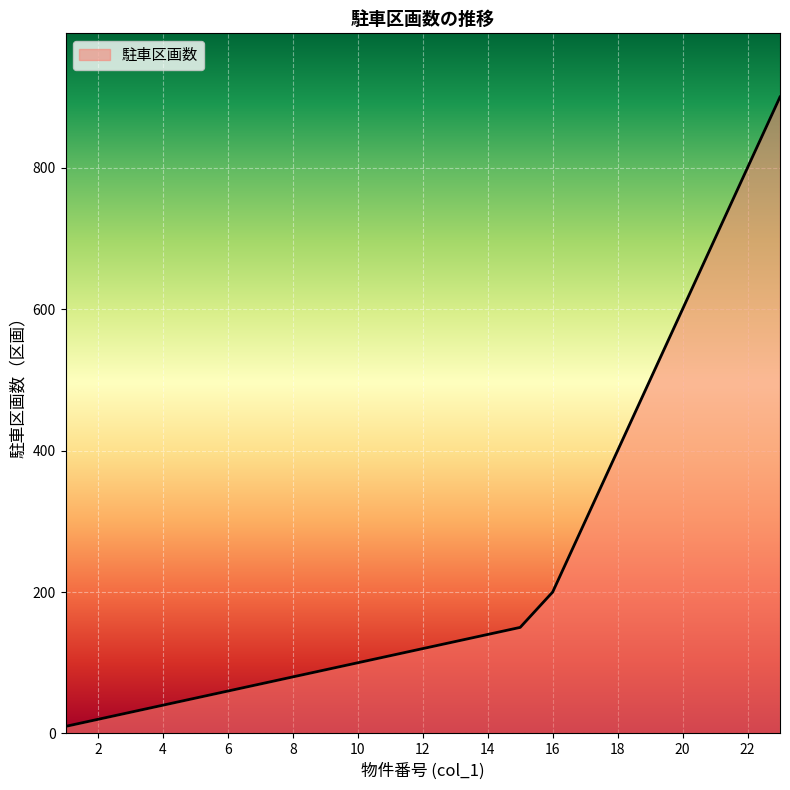

What is the maximum value shown in the chart?

900